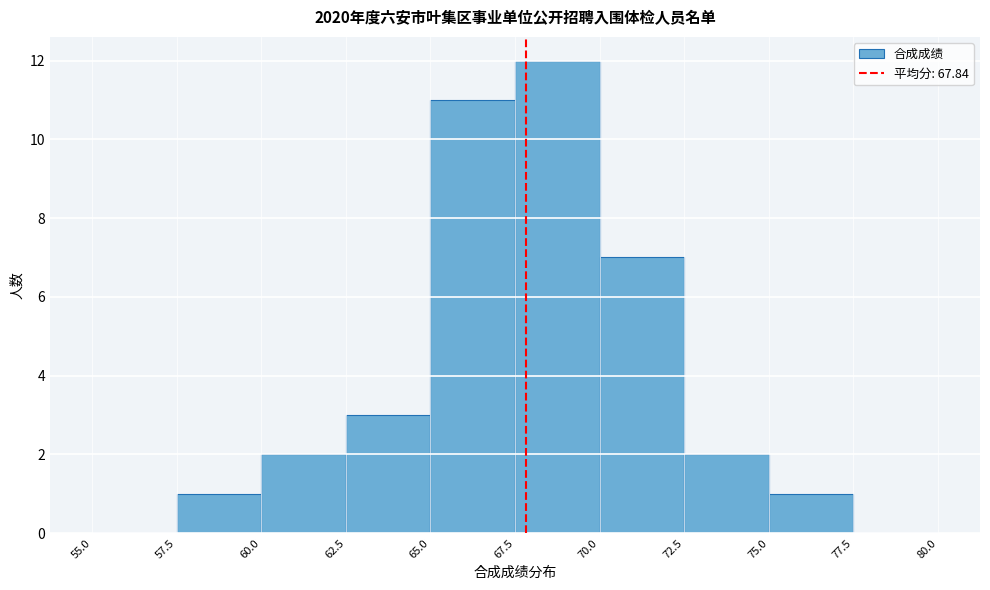

Reading left to right, list every bar in this chart as the range it spans on the x-axis followed by its height. The values are not printed on the chart, so give them approximately, as read against the axis.

55.0 to 57.5: 0
57.5 to 60.0: 1
60.0 to 62.5: 2
62.5 to 65.0: 3
65.0 to 67.5: 11
67.5 to 70.0: 12
70.0 to 72.5: 7
72.5 to 75.0: 2
75.0 to 77.5: 1
77.5 to 80.0: 0